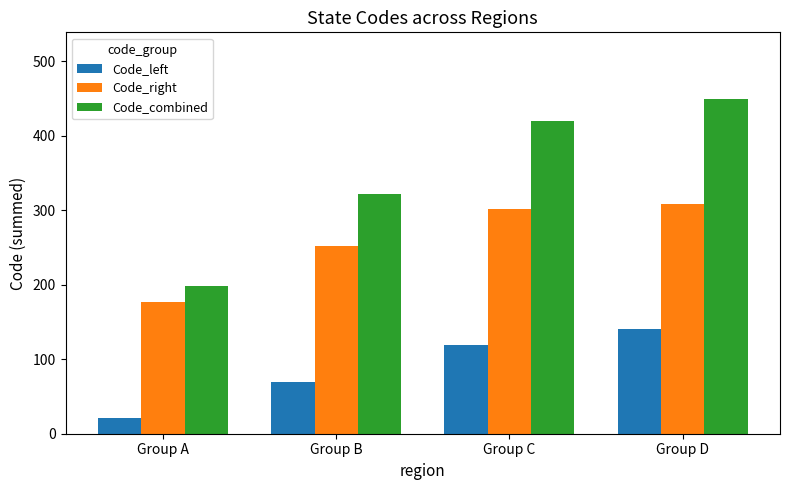

What value does the Code_right series have at Group D, to the nearest 10?

310